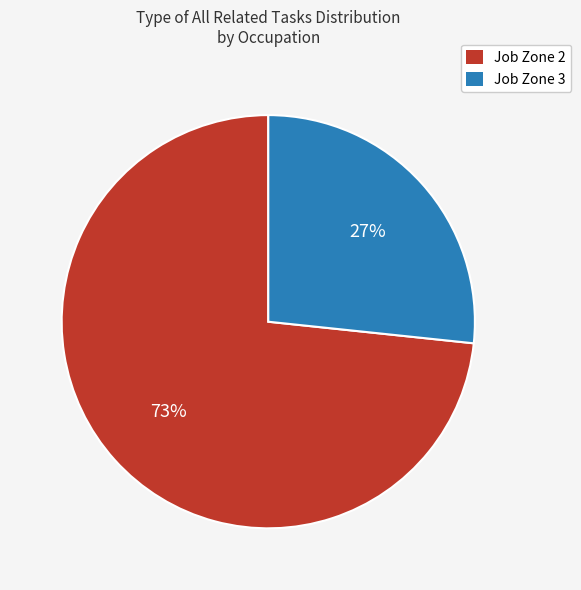

How many segments does this pie chart have?

2